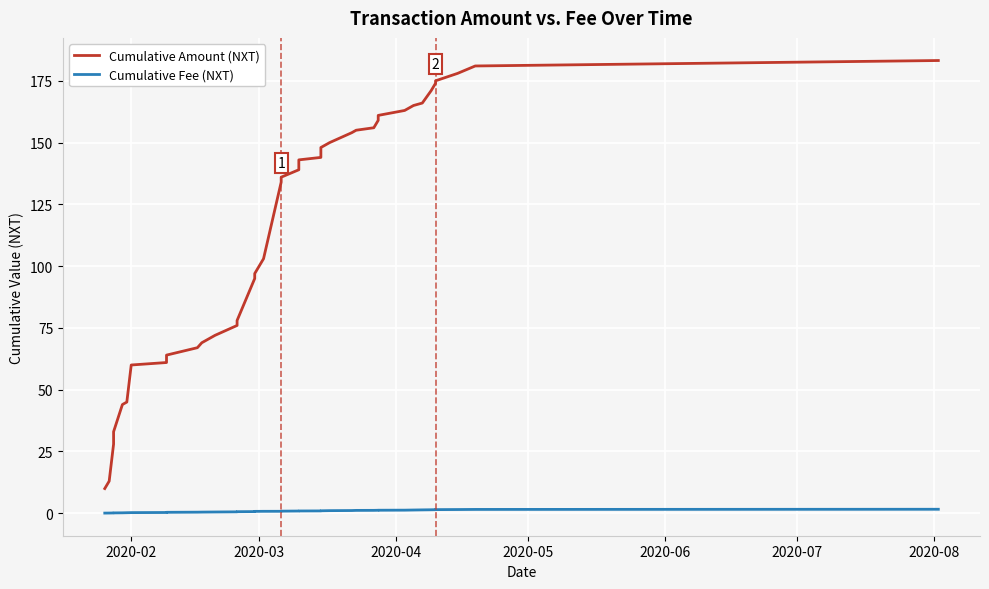

What is the average value of the Cumulative Amount (NXT) series?

112.7